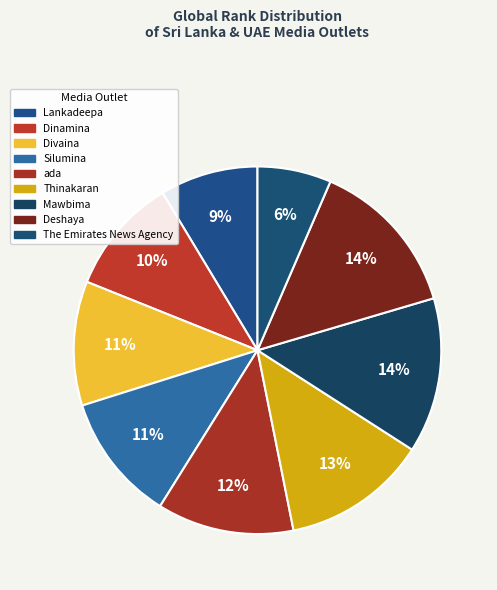

What percentage is the ada slice, to the nearest percent?

12%